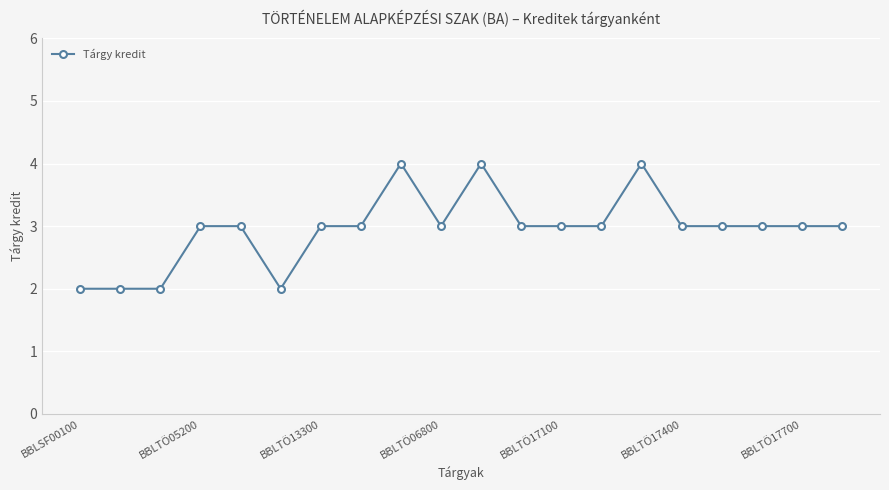

True or false: there are more than 0 points higher than both neighbors.

True